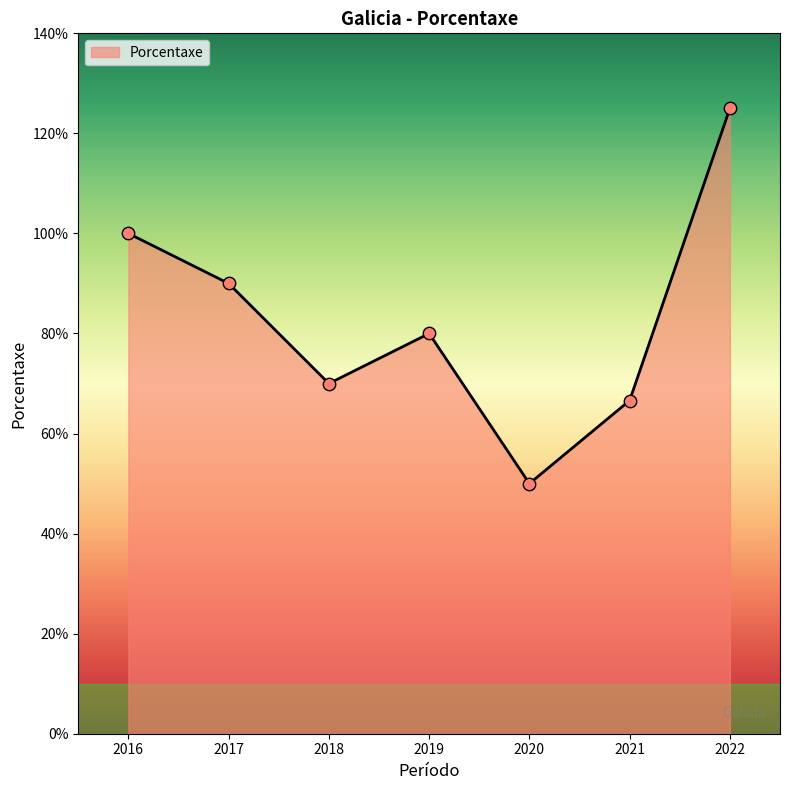

Approximately how many times larger is the value at 2017 compared to 2019?

1.1